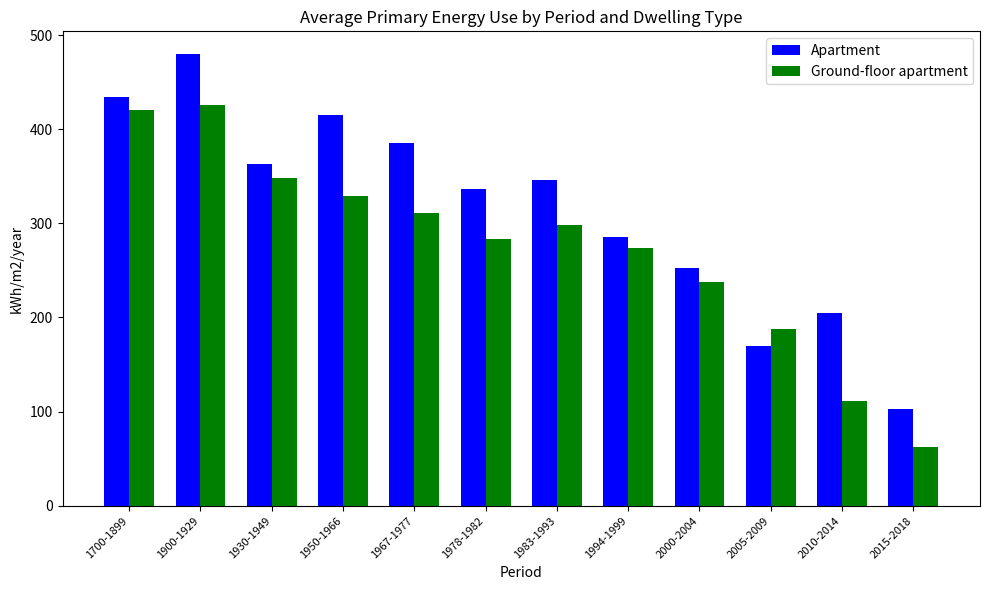

Where is Apartment nearest to the value 291?

1994-1999